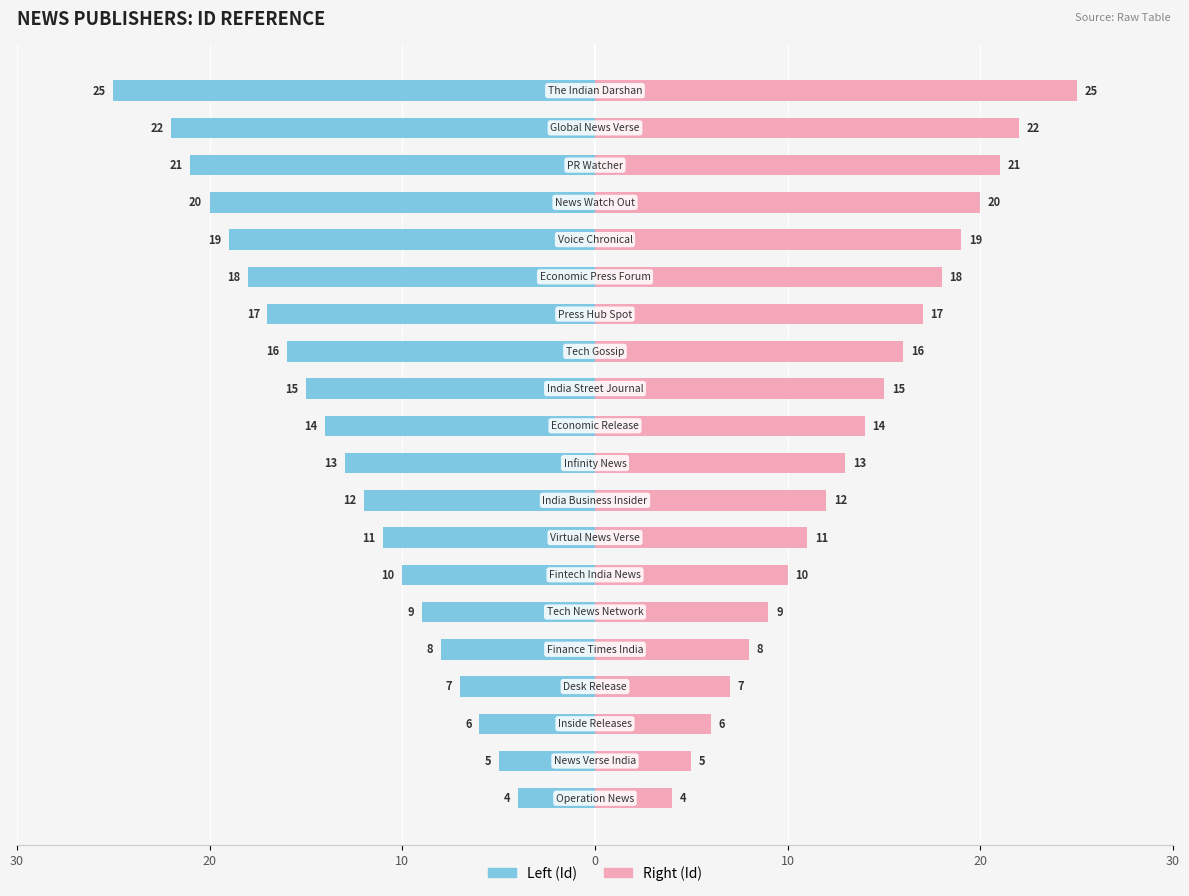

Which series has the largest total across all categories?

Right (Id)